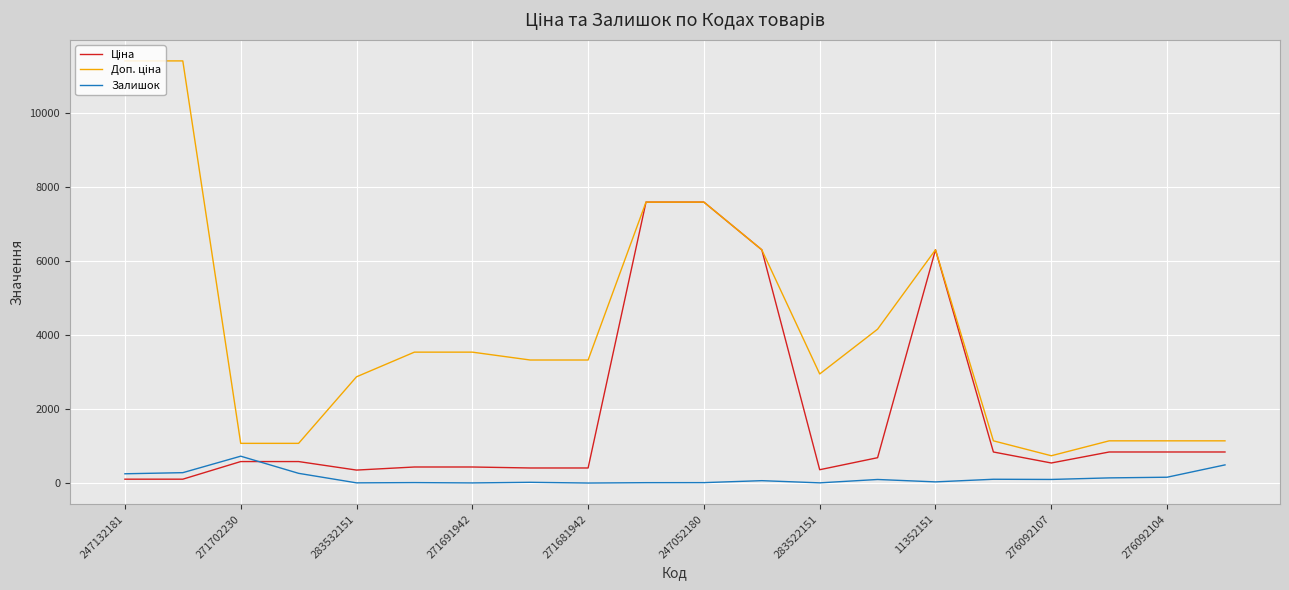

What is the maximum value shown in the chart?

11410.0